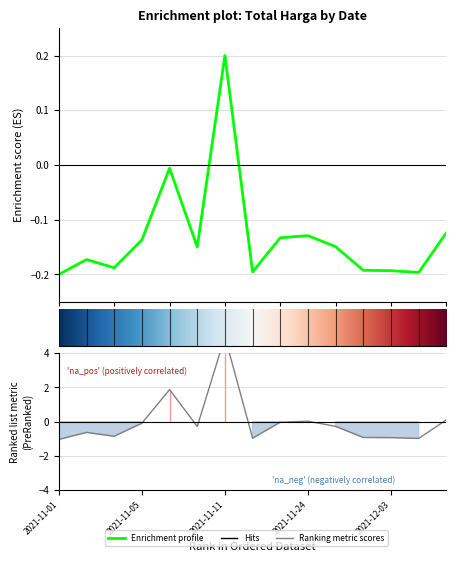

How many lines are shown in the chart?

1